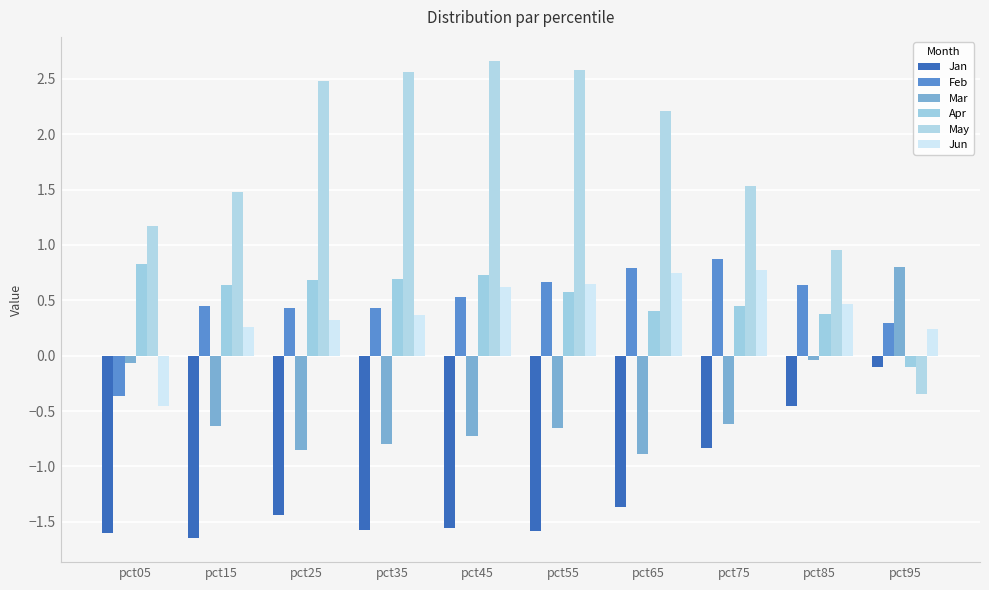

Where is Feb nearest to the value 0?

pct95